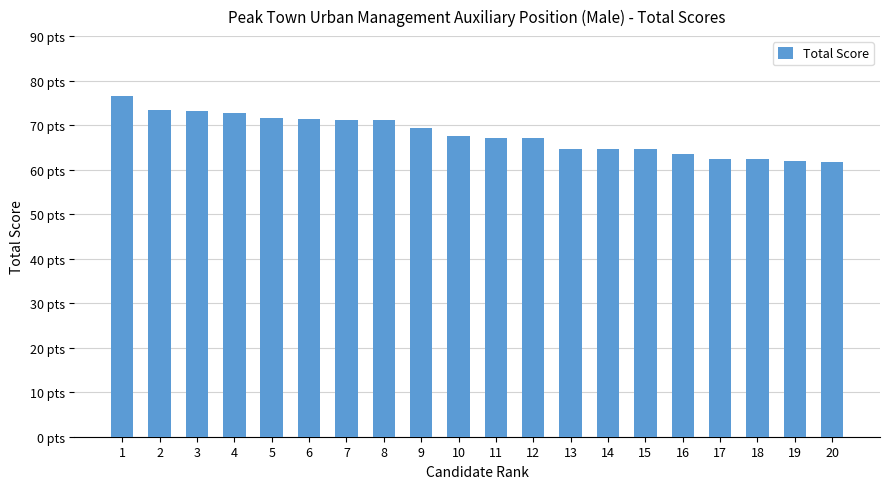

Which has a higher value, 8 or 7?

7